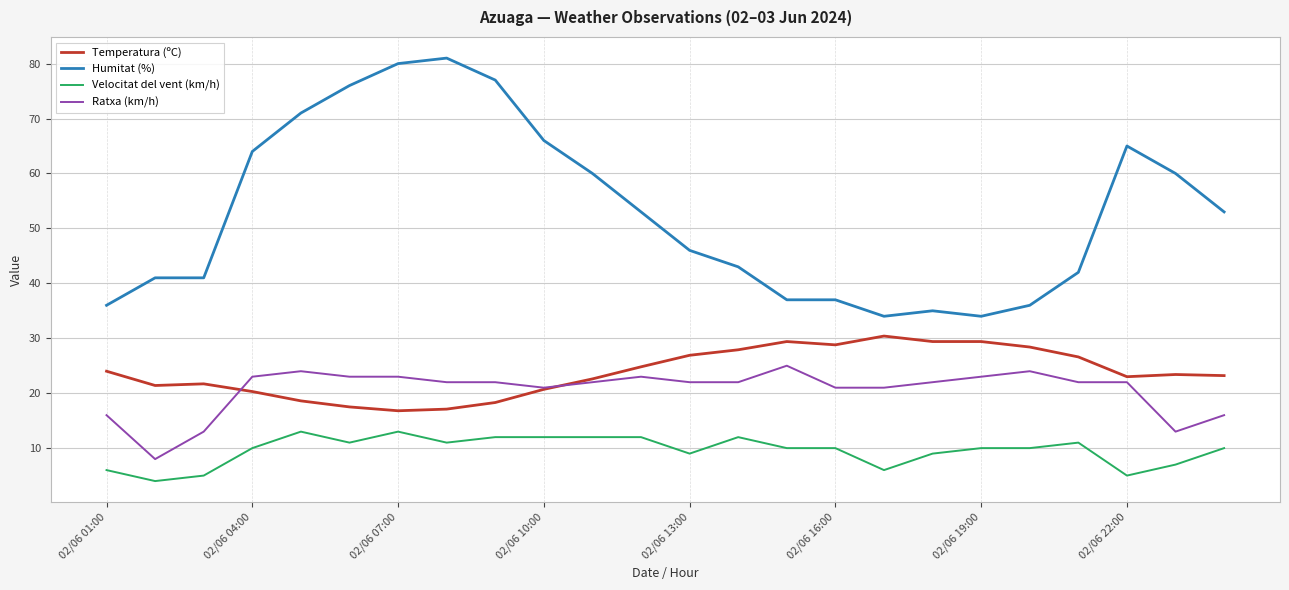

Which series has the widest spread of values?

Humitat (%)